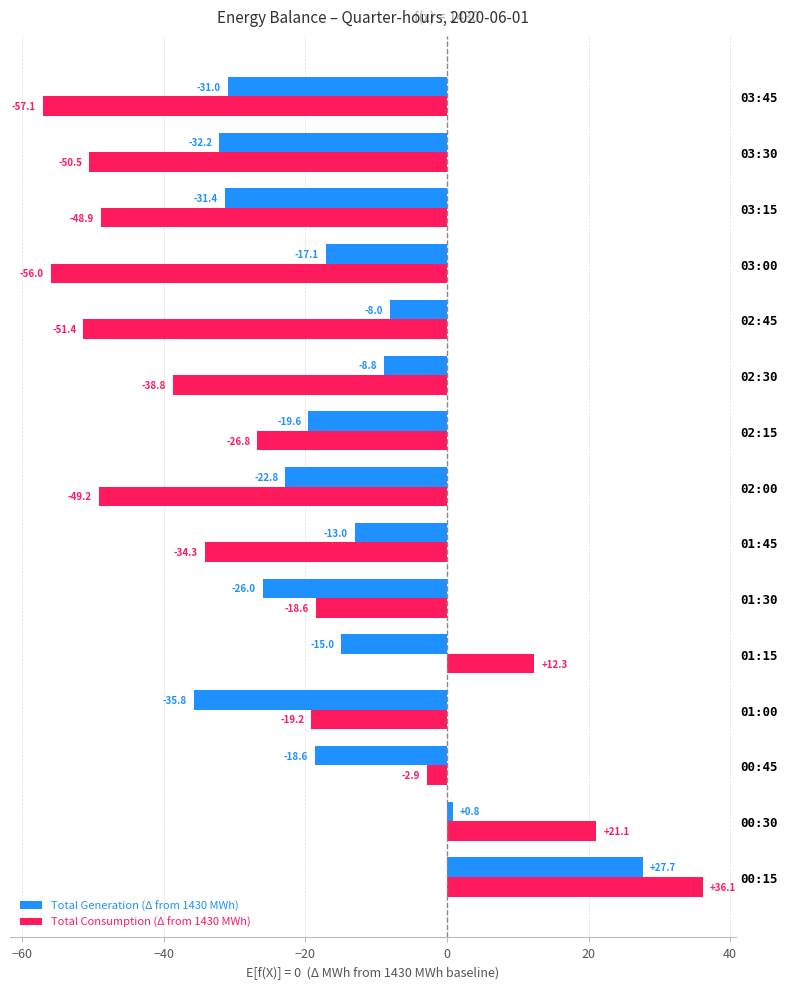

Which series has the largest total across all categories?

Total Generation (Δ from 1430 MWh)